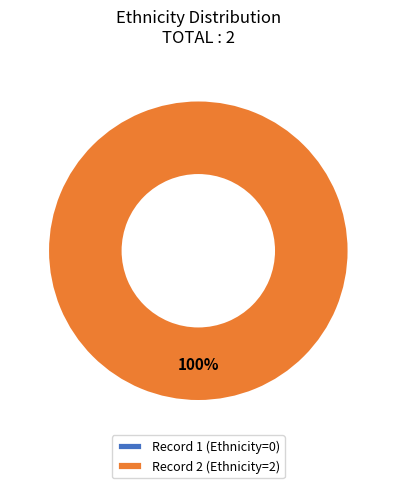

To the nearest percent, what percentage of the pie is 2?

100%